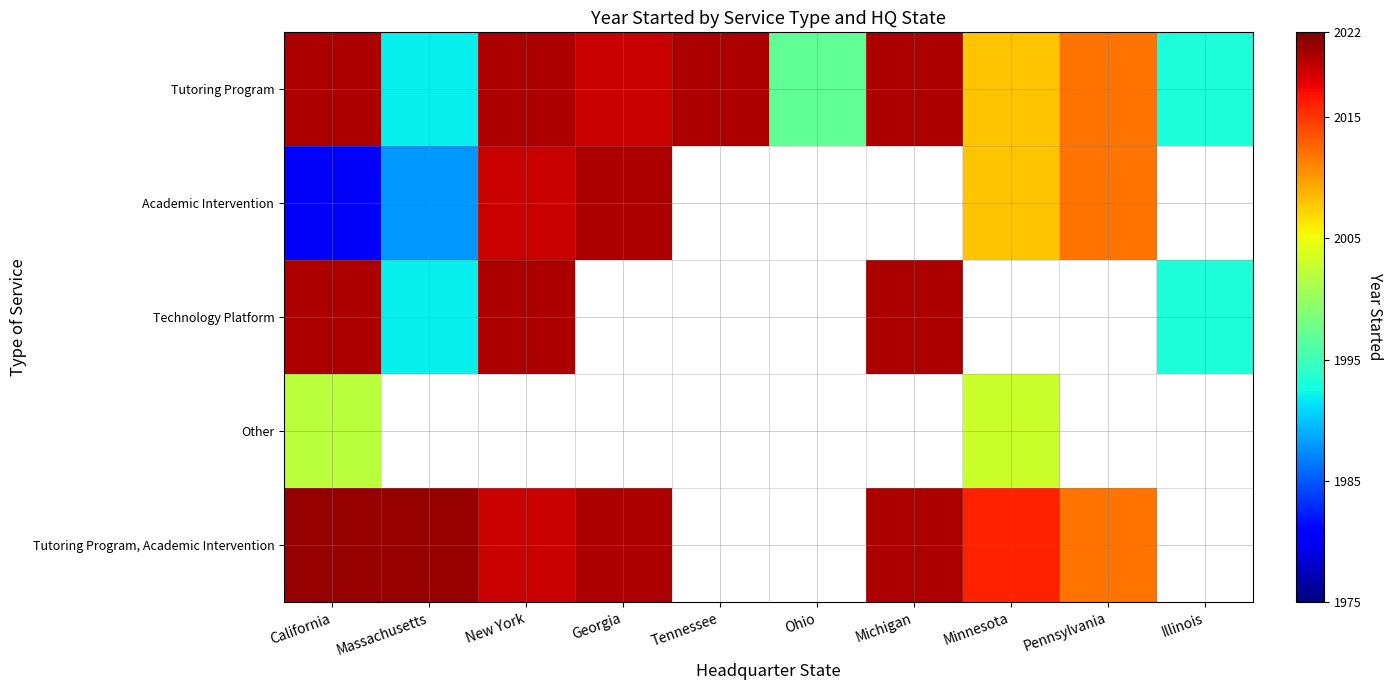

What is the total value across all series at California?

10043.0